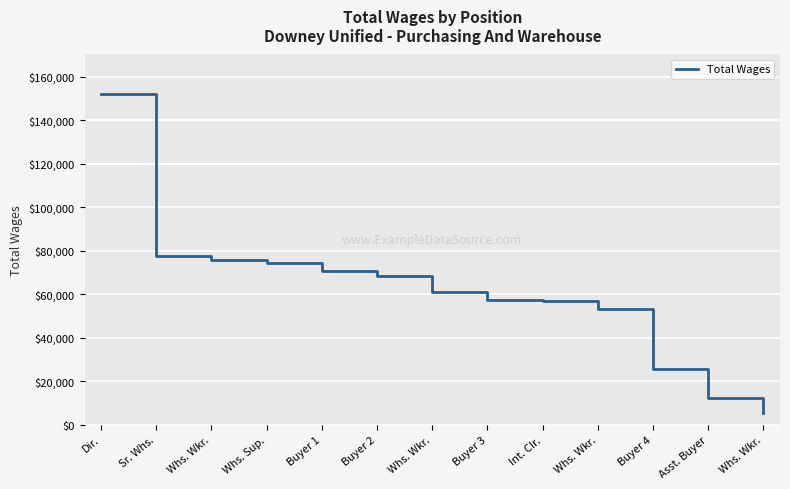

Does the chart display data point markers on the line(s)?

No